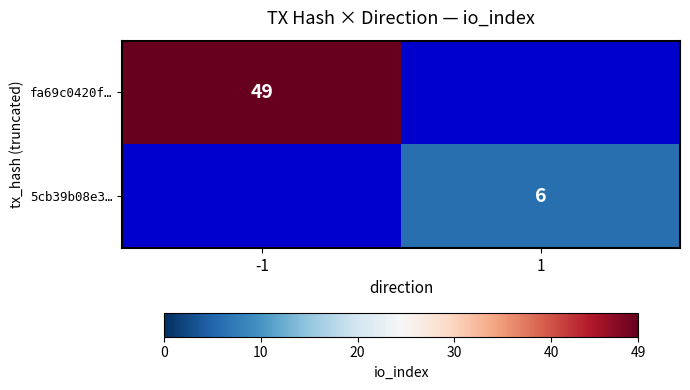

The fa69c0420f… series shows 49 at -1. True or false?

True